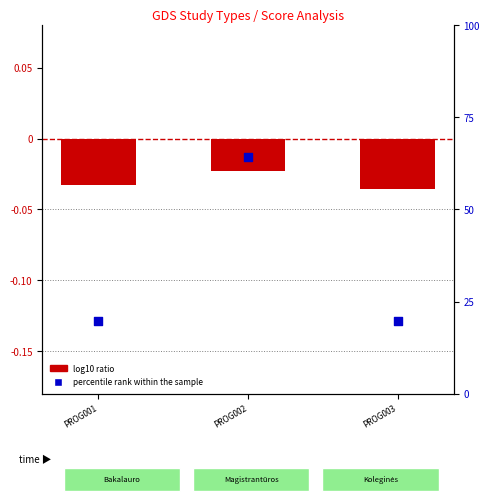

At how many categories does at least one series exceed 52?

1